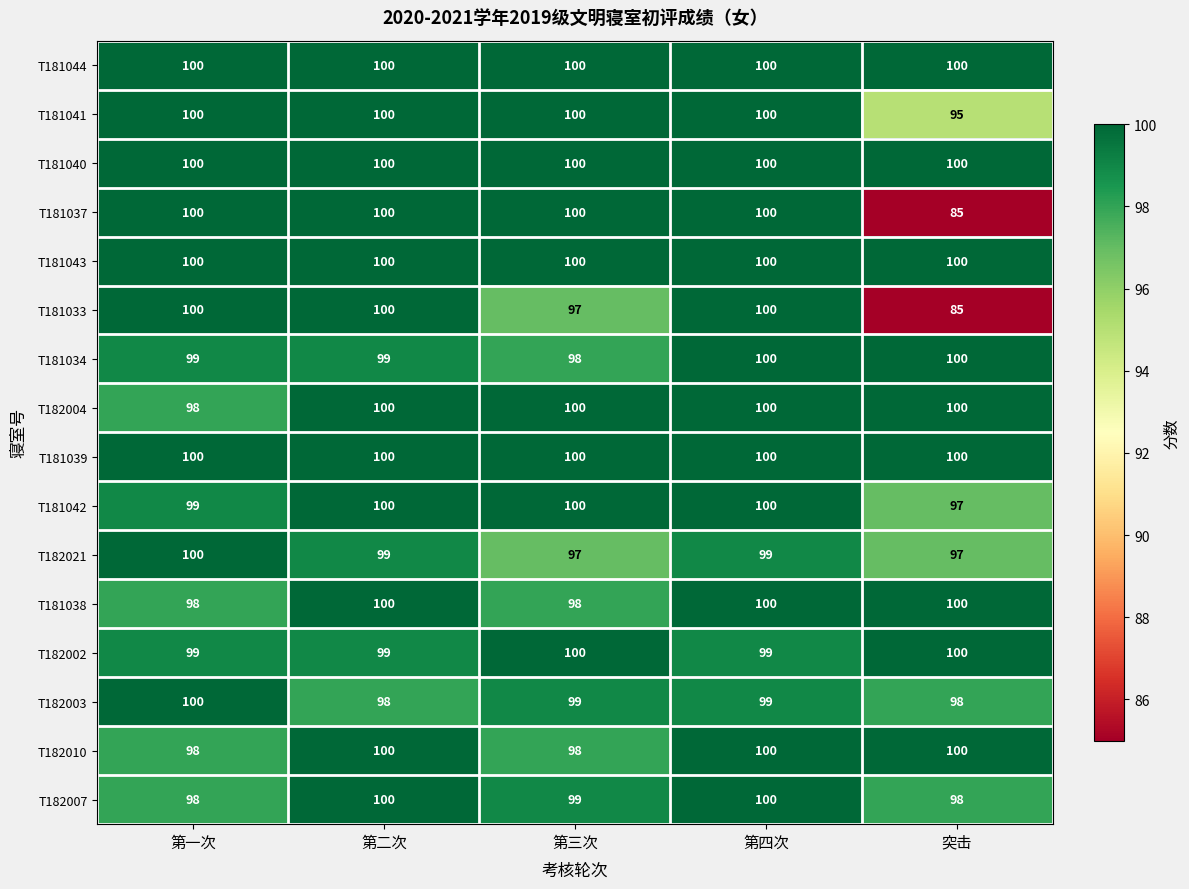

At how many categories does at least one series exceed 88?

5